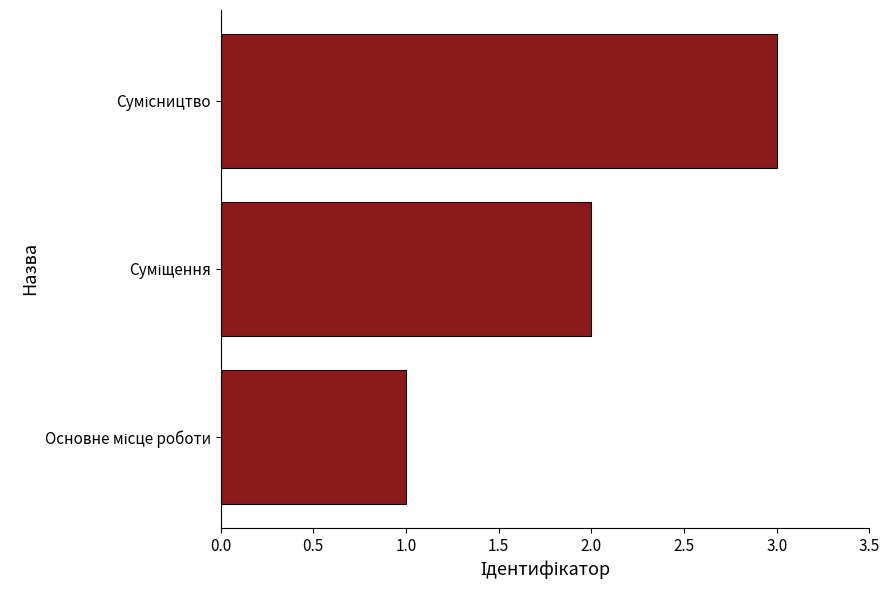

What is the maximum value shown in the chart?

3